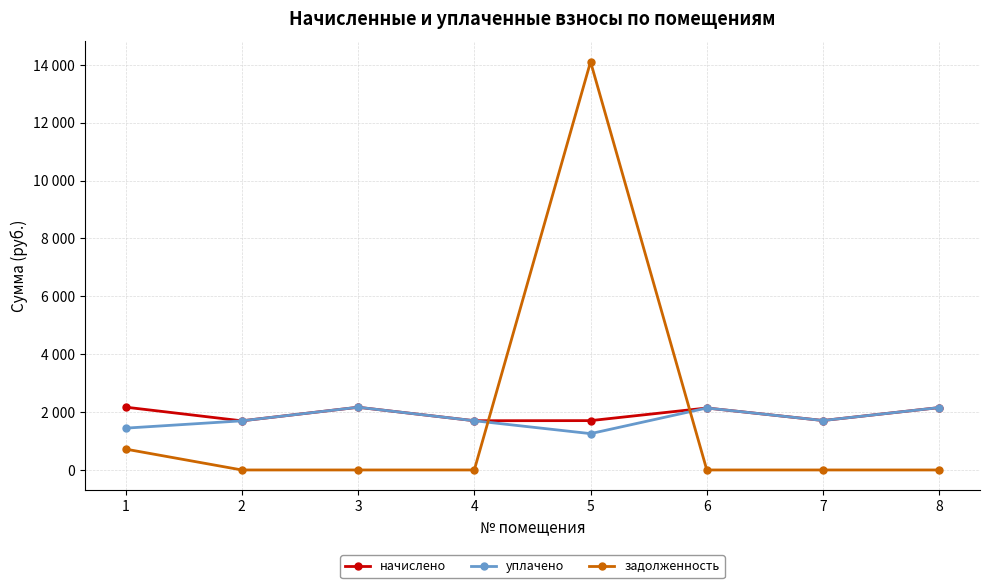

What are all the series names shown in the legend?

начислено, уплачено, задолженность